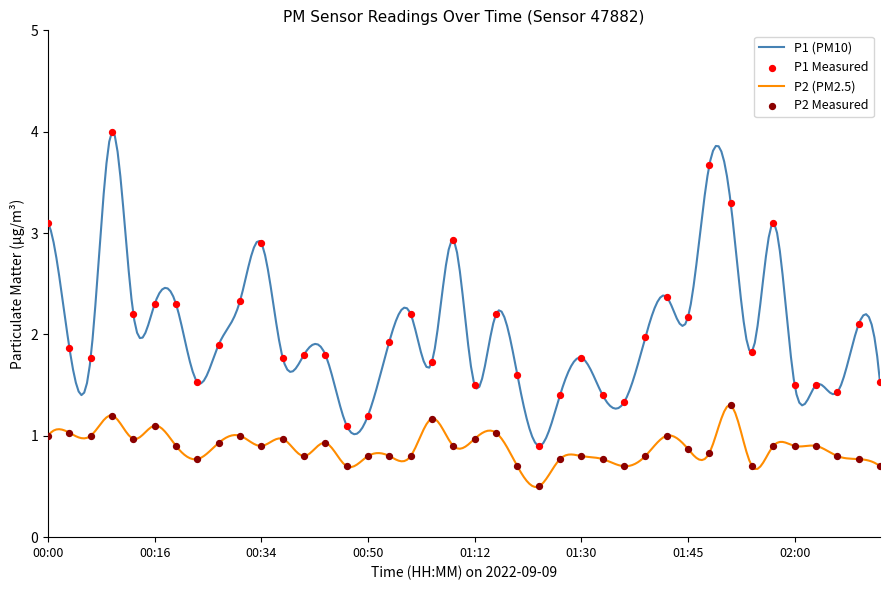

At which category is the sum across all series the highest?

00:11